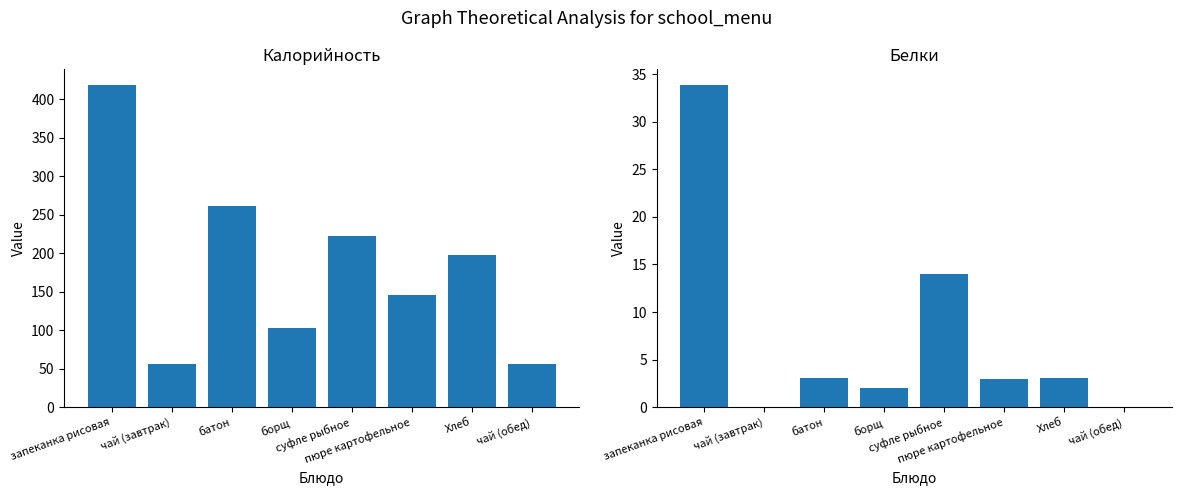

The Белки series shows 55.8 at запеканка рисовая. True or false?

False